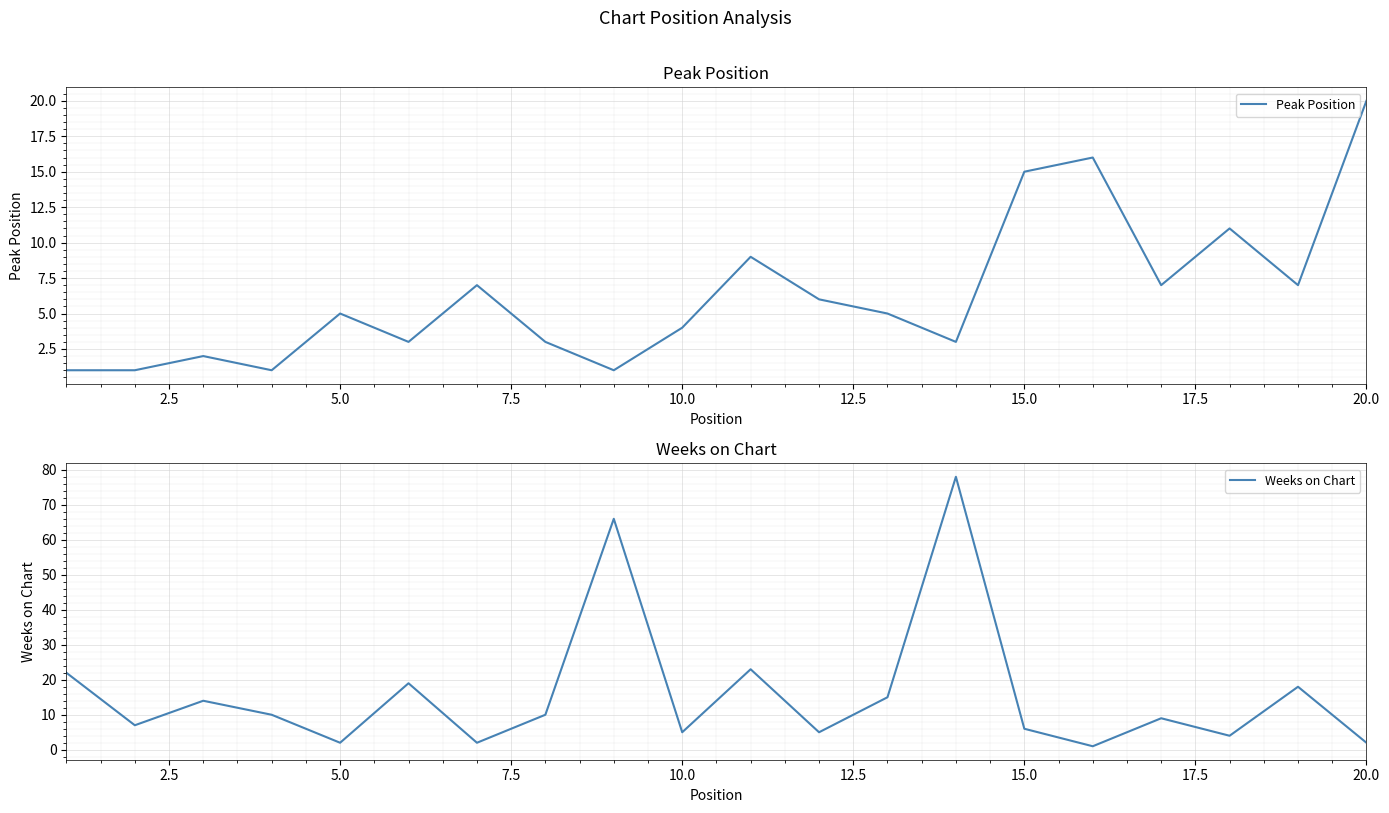

What is the sum of all Peak Position values?

127